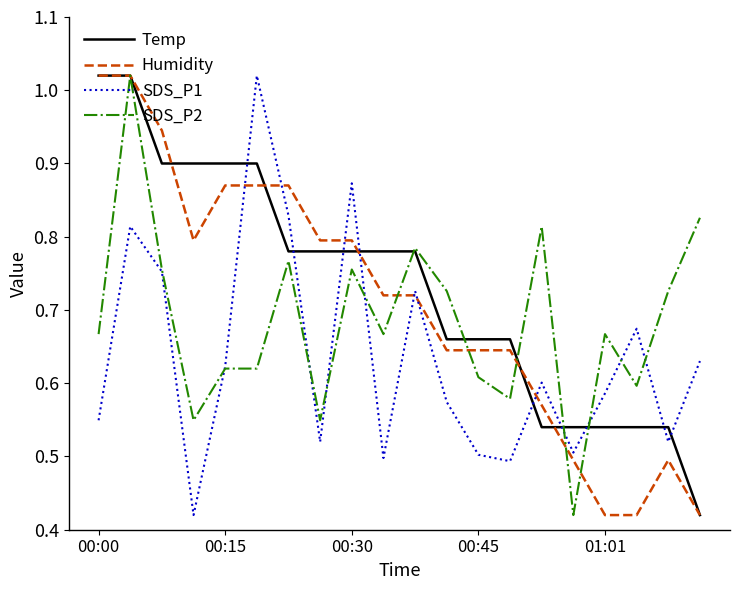

Rank the series by their average value, from lowest to highest.

SDS_P1, SDS_P2, Humidity, Temp